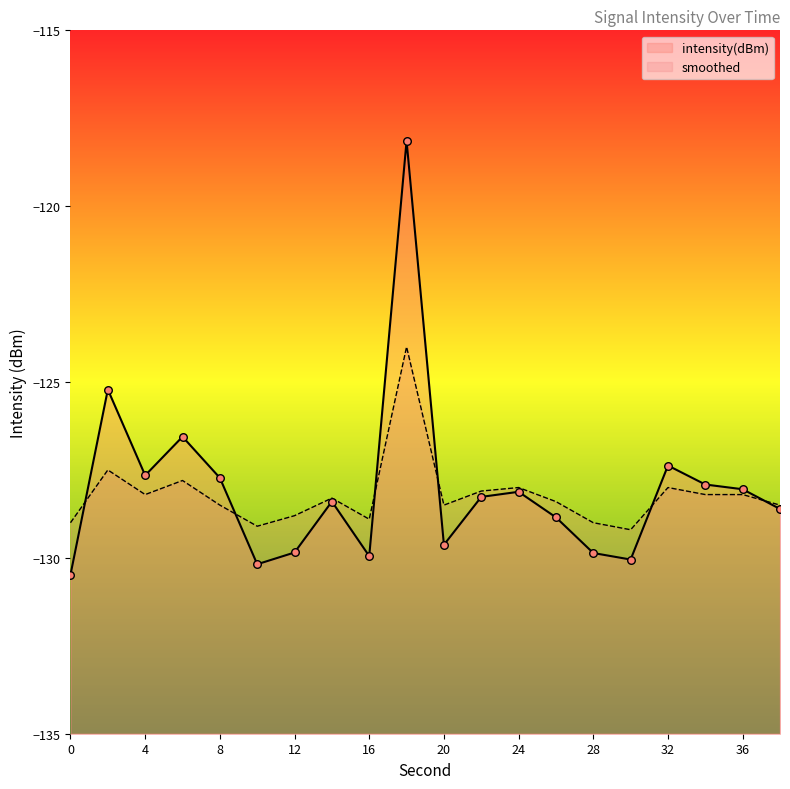

What is the total value across all series at 12?

-258.6